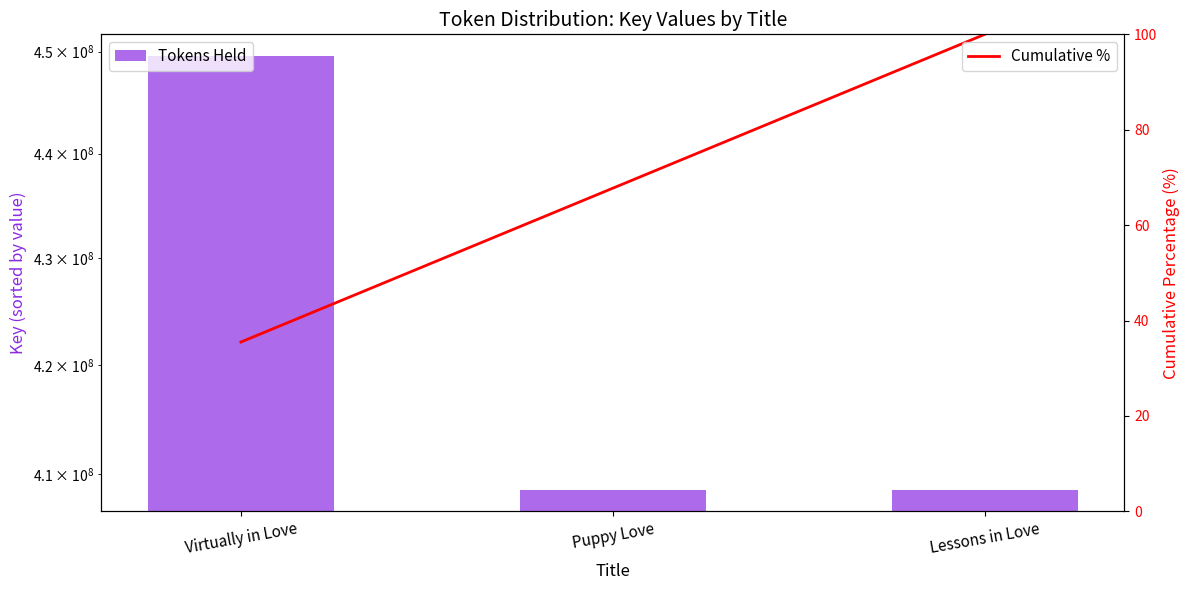

The Cumulative % series shows 35.5 at Virtually in Love. True or false?

True